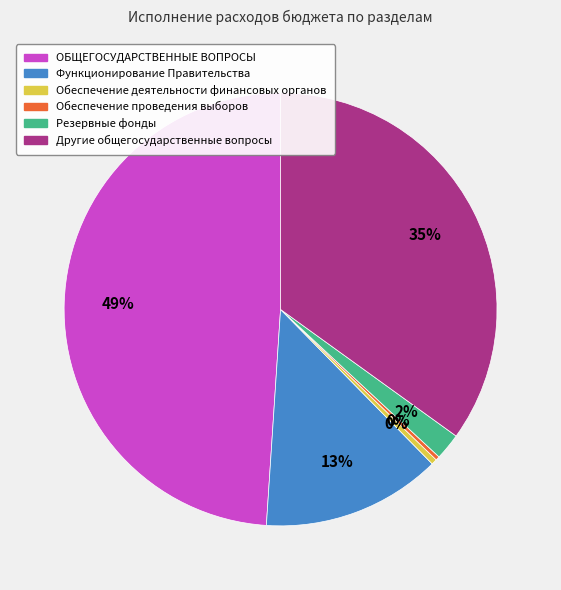

The Обеспечение деятельности финансовых органов slice represents 0% of the pie. True or false?

True